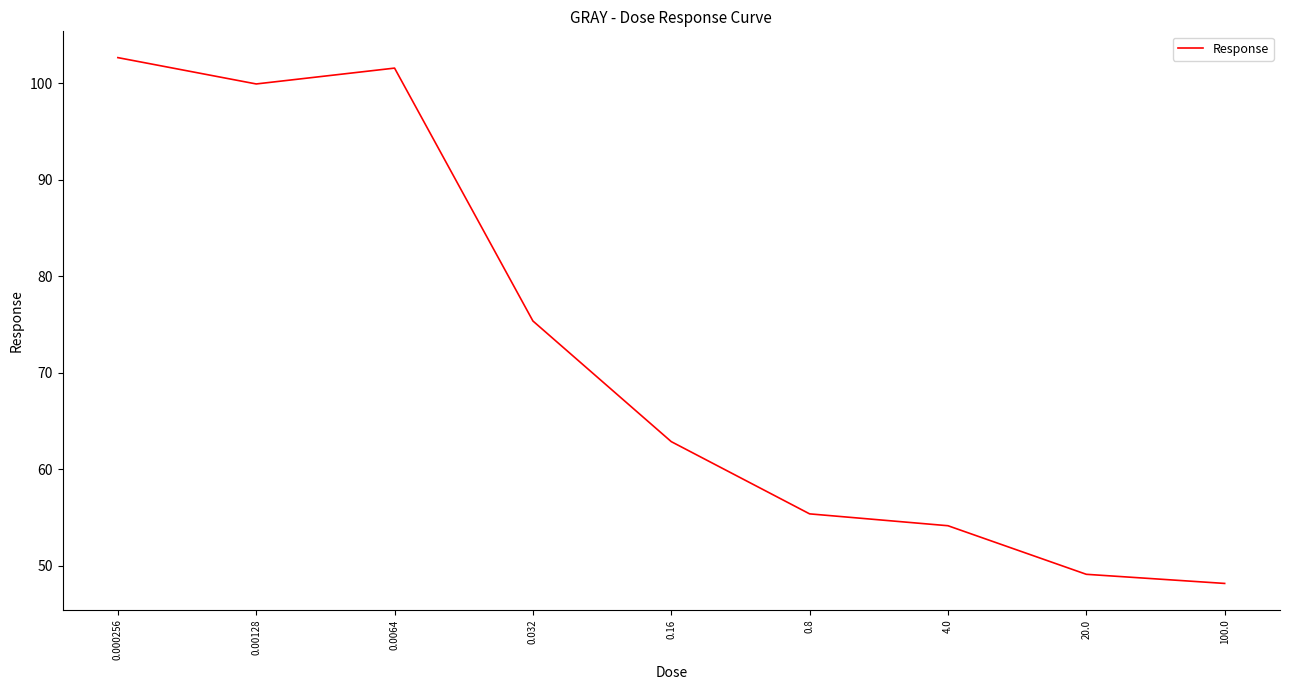

Which category has the highest value across all series?

0.000256